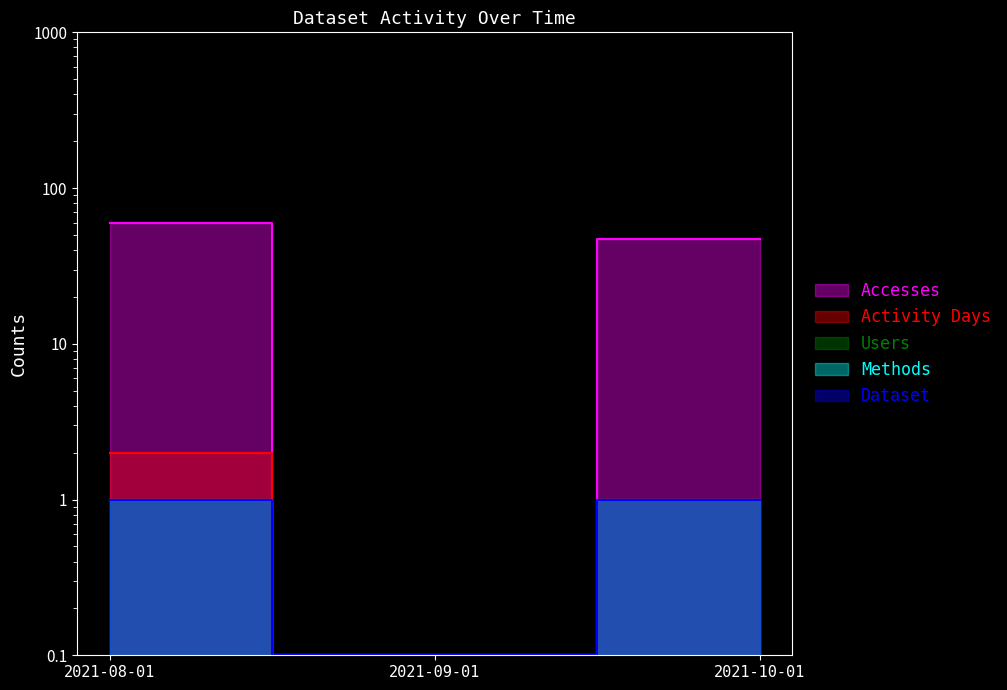

At which category is the sum across all series the highest?

2021-08-01